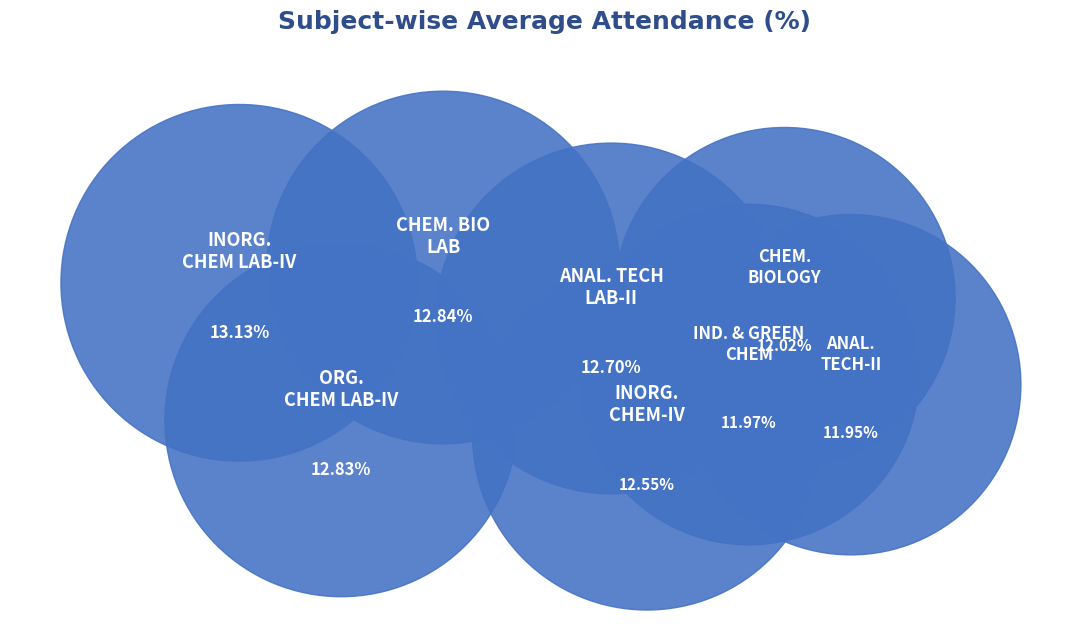

Which category has the biggest portion of the pie?

INORGANIC CHEMISTRY LABORATORY-IV